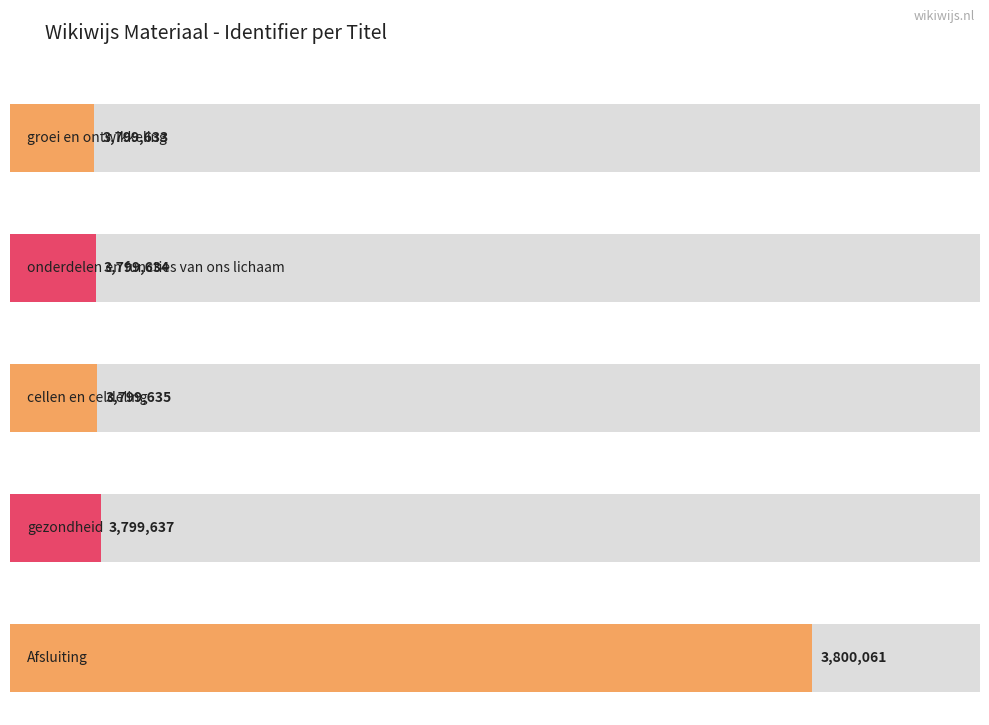

Rank the categories by value from lowest to highest.

groei en ontwikkeling, onderdelen en functies van ons lichaam, cellen en celdeling, gezondheid, Afsluiting